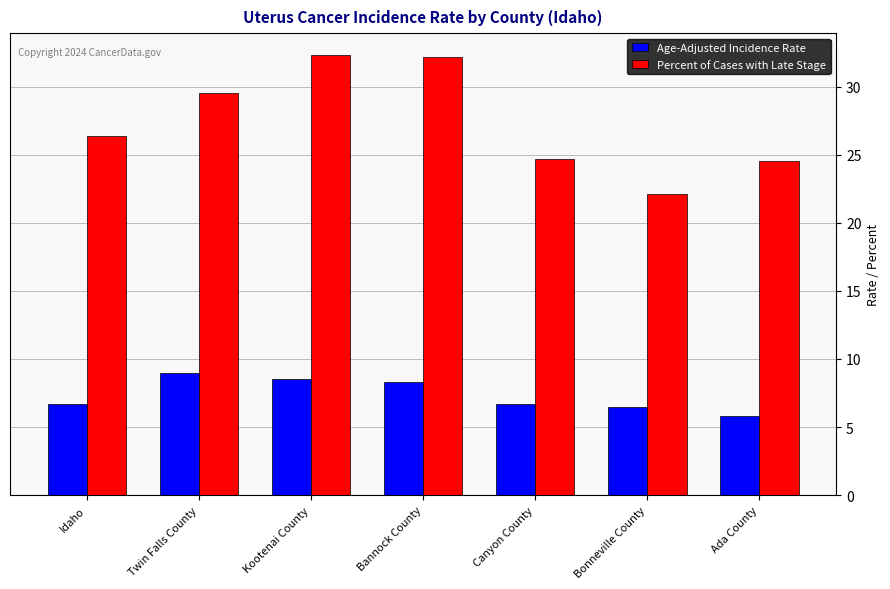

Which category has the highest value in the Age-Adjusted Incidence Rate series?

Twin Falls County